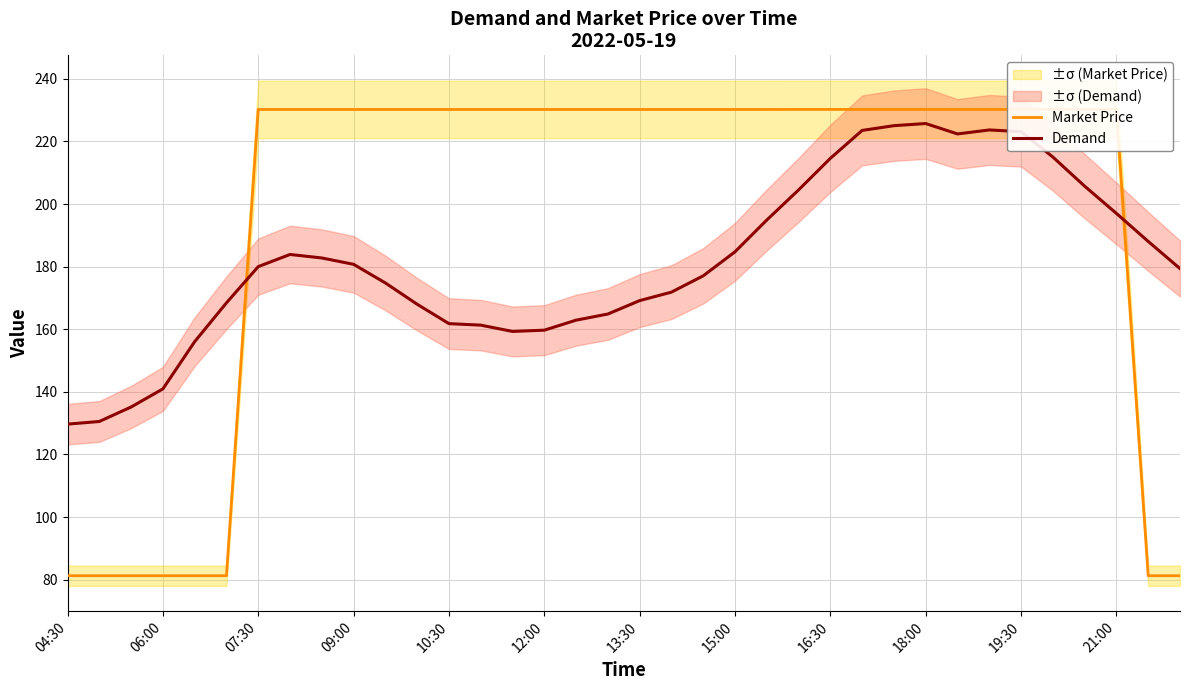

How many data points in Market Price are above 230?

28